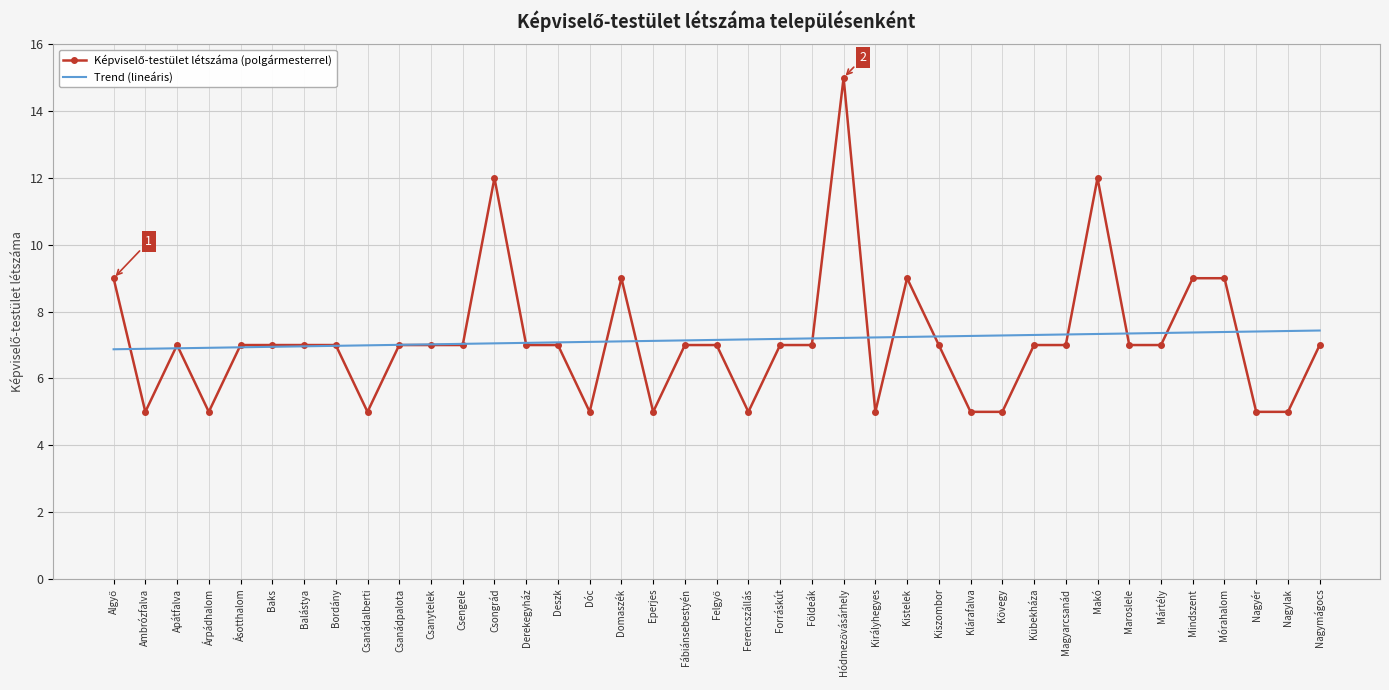

Is it true that Trend (lineáris) equals 7.4 at Nagylak?

True